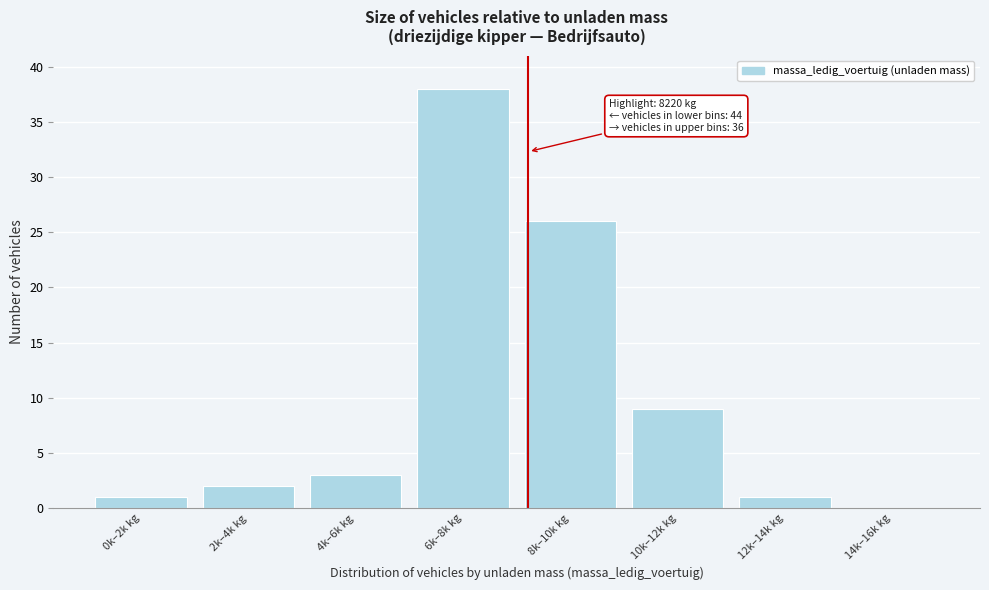

Reading left to right, list all the values displayed in this chart.

0k–2k kg=1	2k–4k kg=2	4k–6k kg=3	6k–8k kg=38	8k–10k kg=26	10k–12k kg=9	12k–14k kg=1	14k–16k kg=0